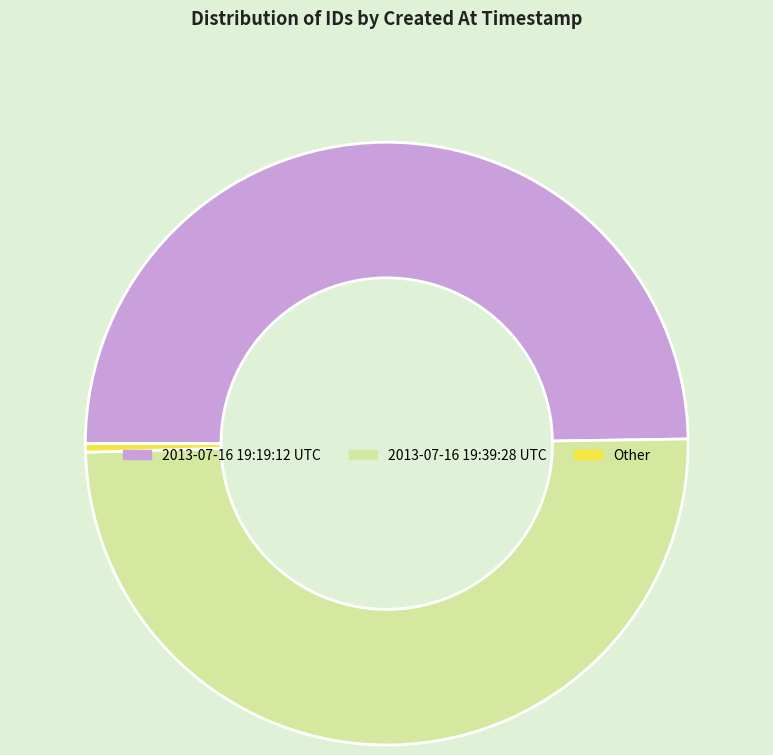

What is the ratio of the value at 2013-07-16 19:19:12 UTC to the value at 2013-07-16 19:39:28 UTC?

1.0